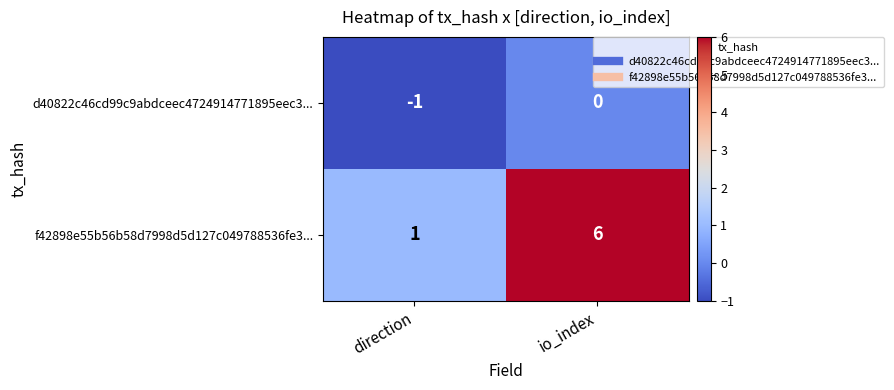

Rank the series by their maximum value, from lowest to highest.

d40822c46cd99c9abdceec4724914771895eec3..., f42898e55b56b58d7998d5d127c049788536fe3...